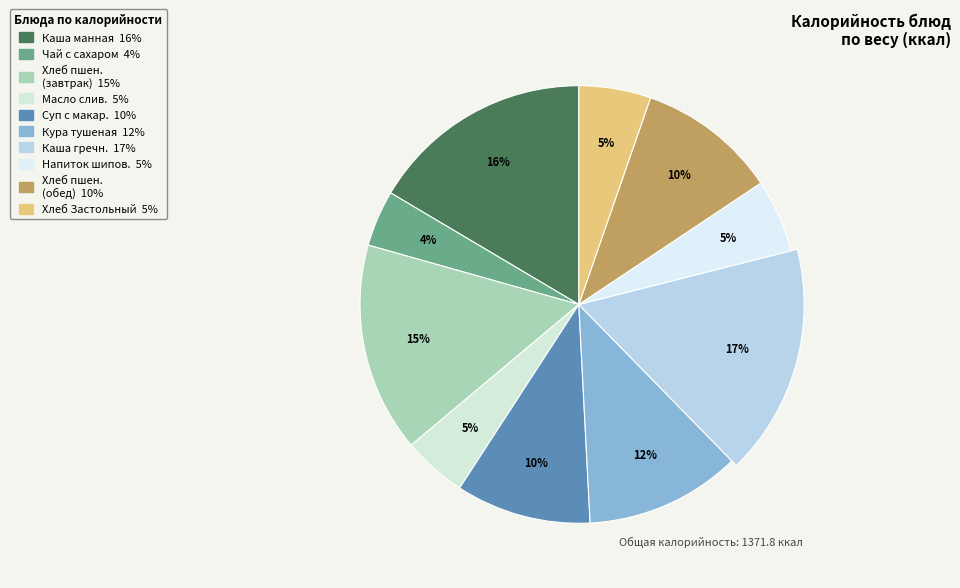

To the nearest percent, what is the combined percentage of Хлеб пшеничный (обед) and Кура тушеная в томатном соусе?

22%